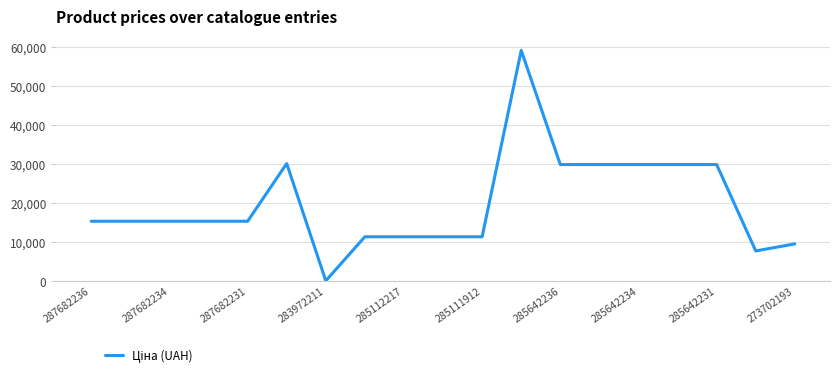

What is the maximum value shown in the chart?

59075.7